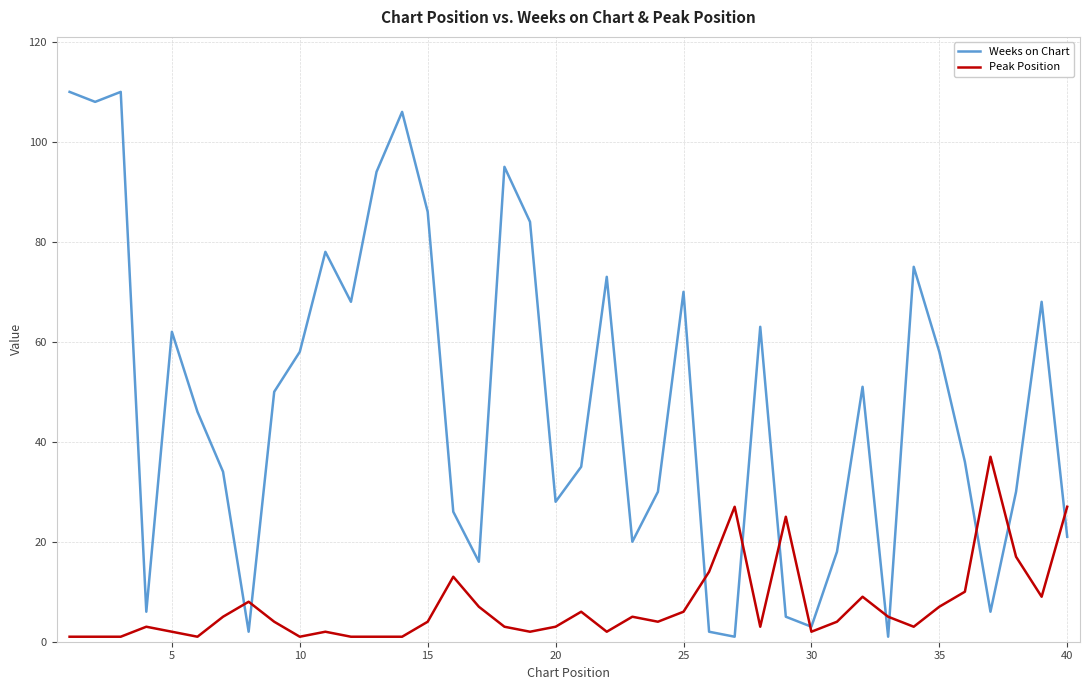

Does the chart display data point markers on the line(s)?

No